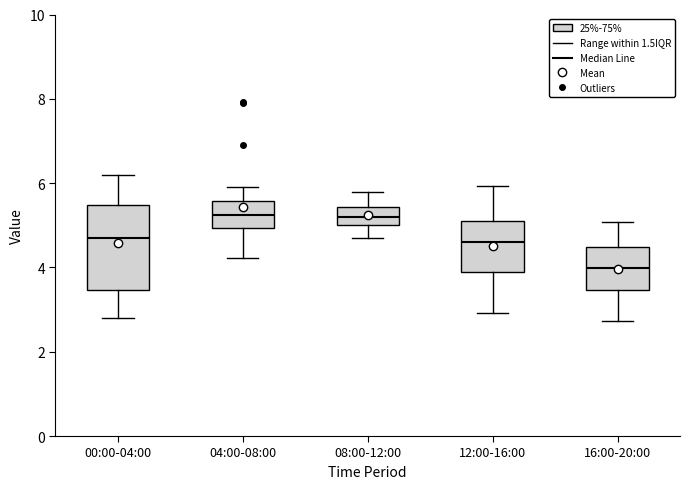

Reading left to right, read every box against the y-axis: the position of its median line, the range the box covers, and the ends of its whiskers. The values are not printed on the chart, so give them approximately, as read against the axis.

00:00-04:00: median 4.8, box 3.4 to 5.4, whiskers 2.8 to 6.2
04:00-08:00: median 5.2, box 5.0 to 5.6, whiskers 4.2 to 6.0
08:00-12:00: median 5.2, box 5.0 to 5.4, whiskers 4.8 to 5.8
12:00-16:00: median 4.6, box 3.8 to 5.2, whiskers 3.0 to 6.0
16:00-20:00: median 4.0, box 3.4 to 4.4, whiskers 2.8 to 5.0